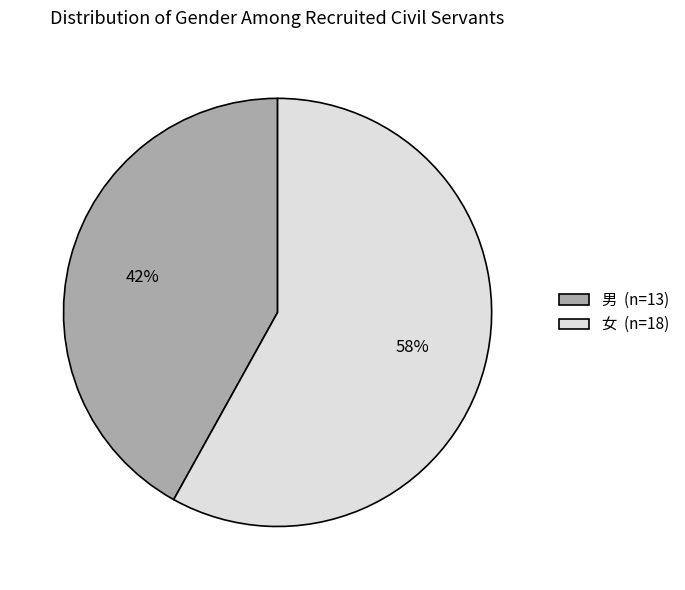

The 男 slice represents 56% of the pie. True or false?

False